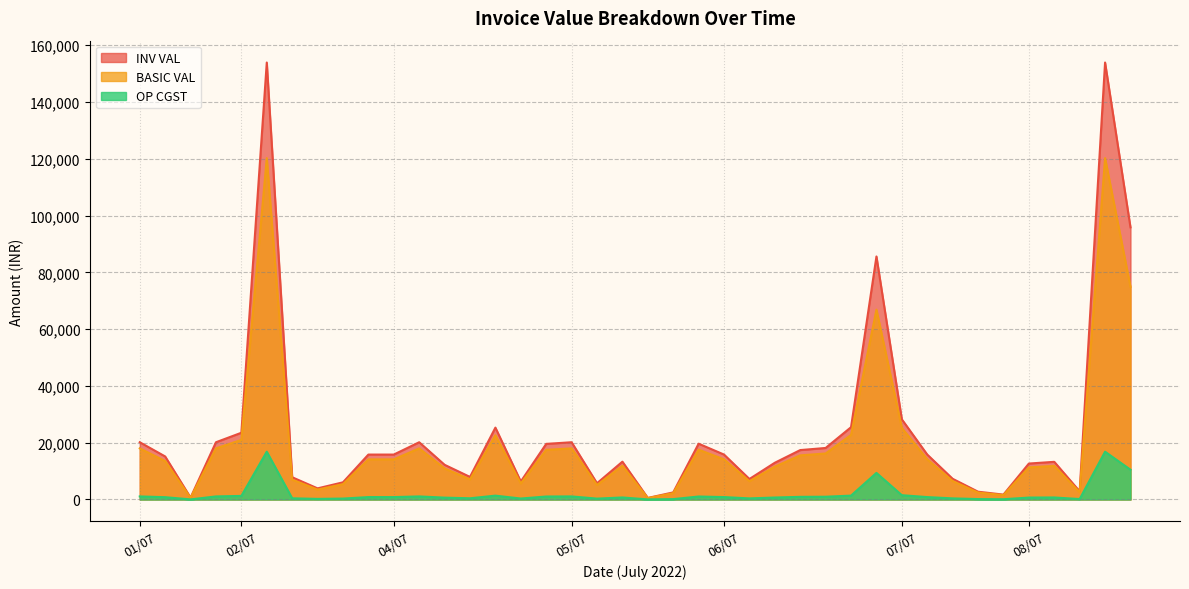

Which has a higher value, 01/07 or 05/07?

01/07